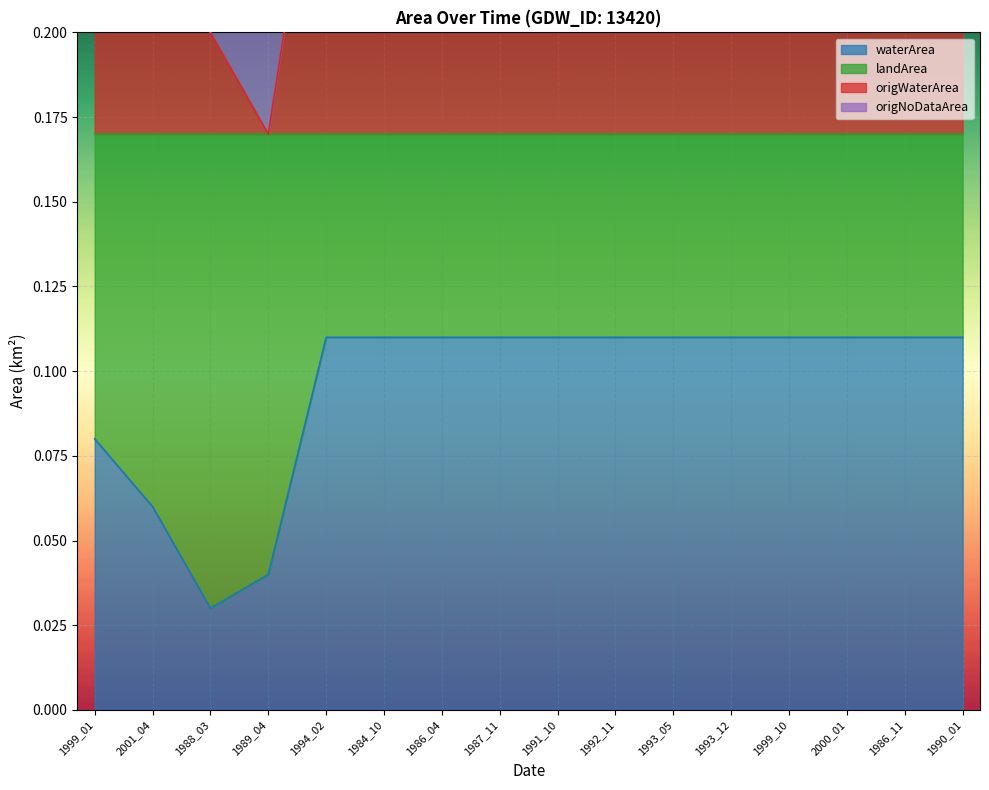

At which label is waterArea closest to 0?

1988_03